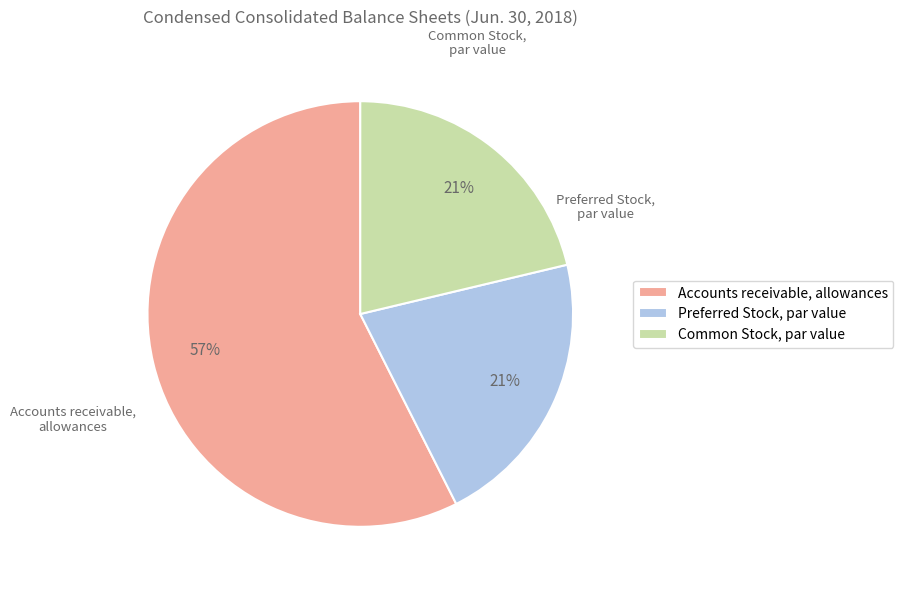

Which slice is the largest?

Accounts receivable, allowances